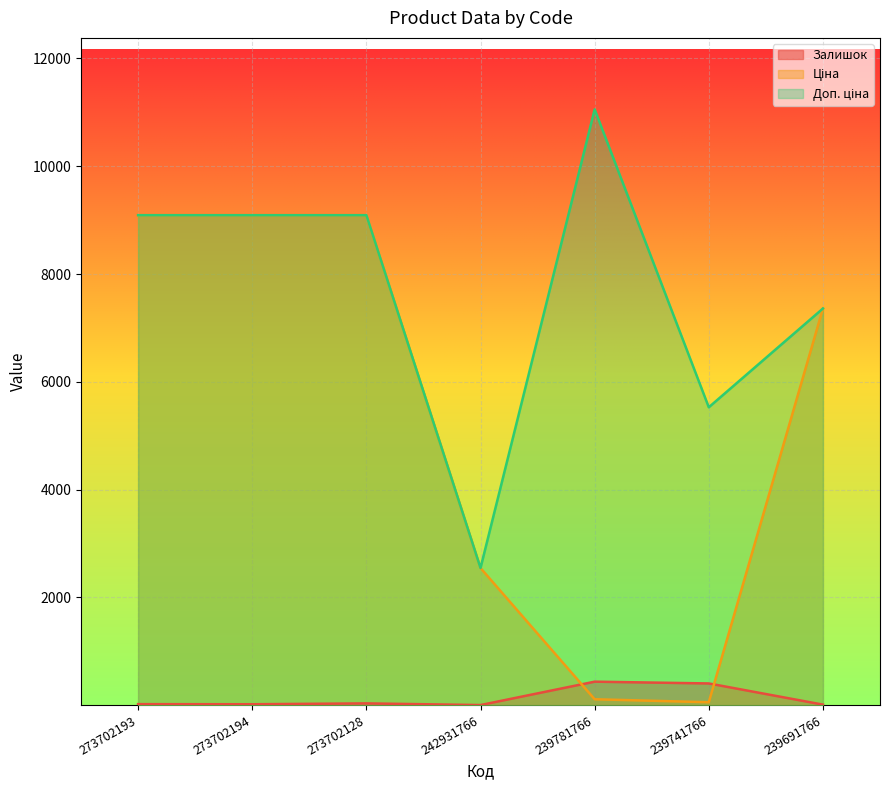

True or false: Доп. ціна and Ціна intersect in this chart.

False